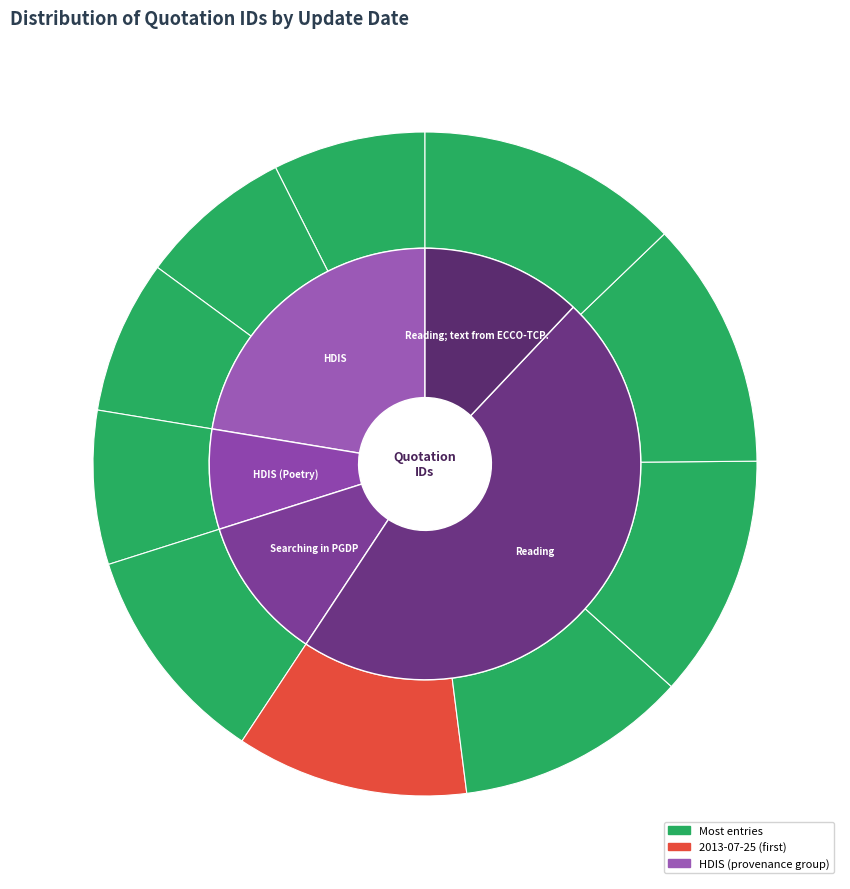

Is there any slice that represents more than half of the pie?

No